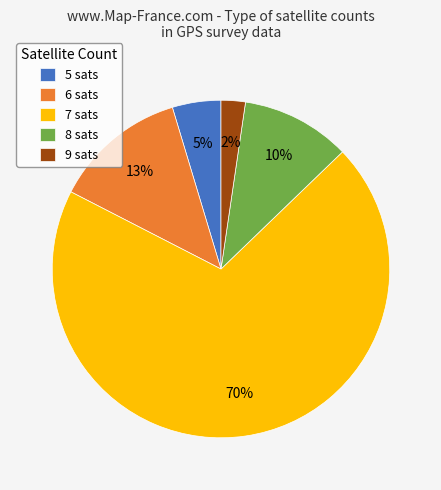

To the nearest percent, what percentage of the pie is 9?

2%